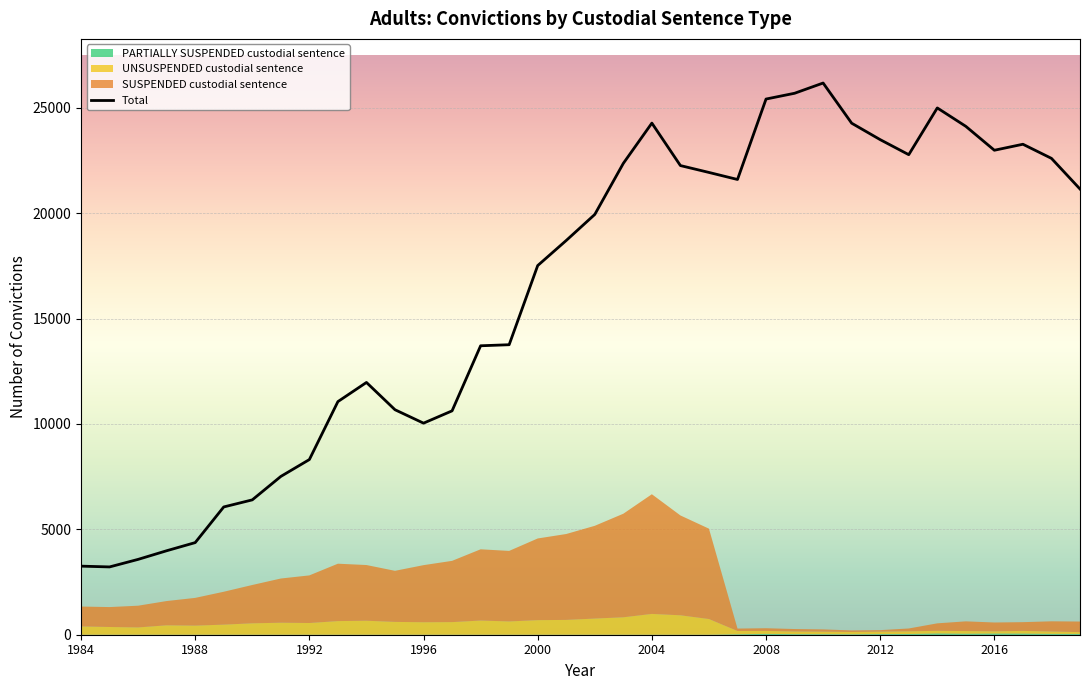

What is the maximum value for Total?

26179